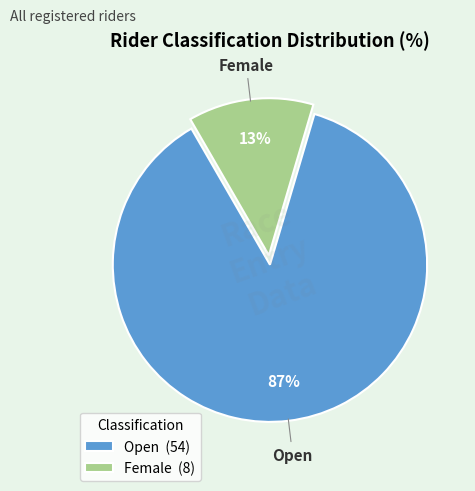

What percentage is the Female slice, to the nearest percent?

13%